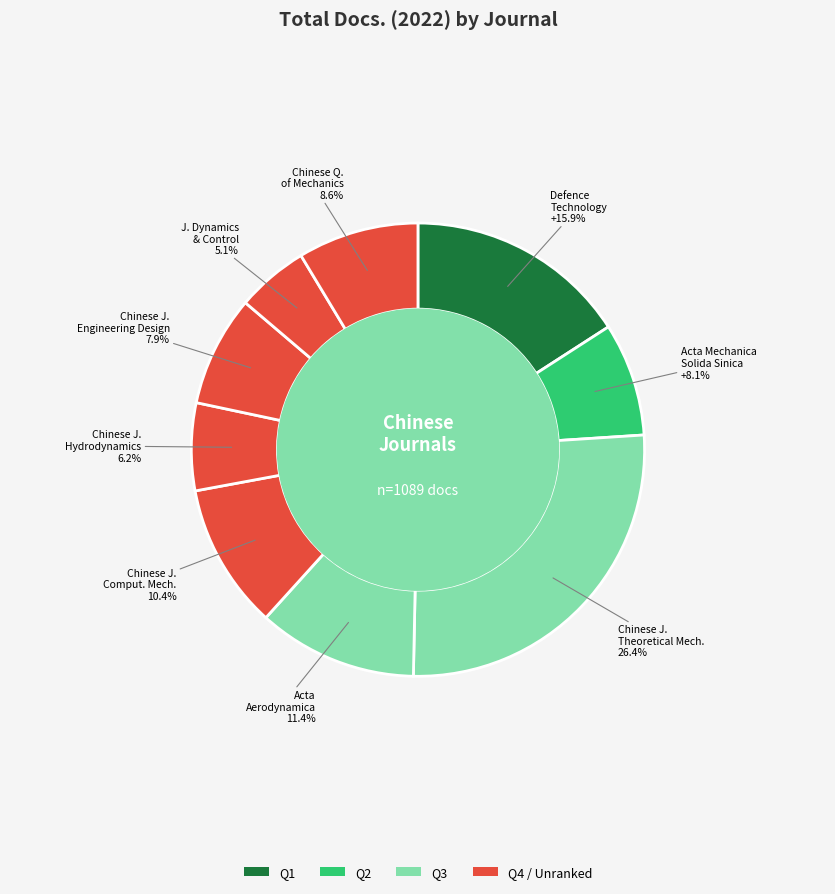

Count the number of slices in the pie.

9